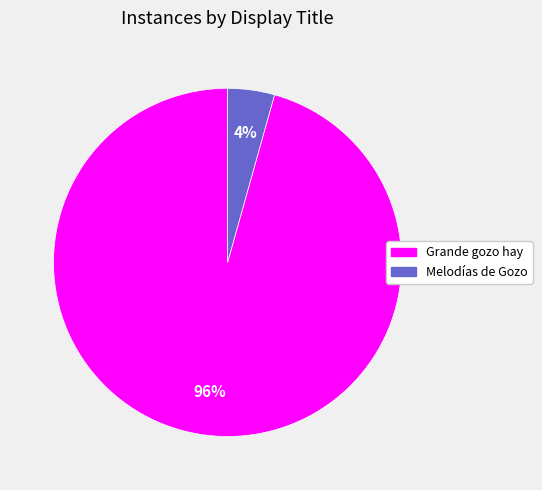

How many segments does this pie chart have?

2